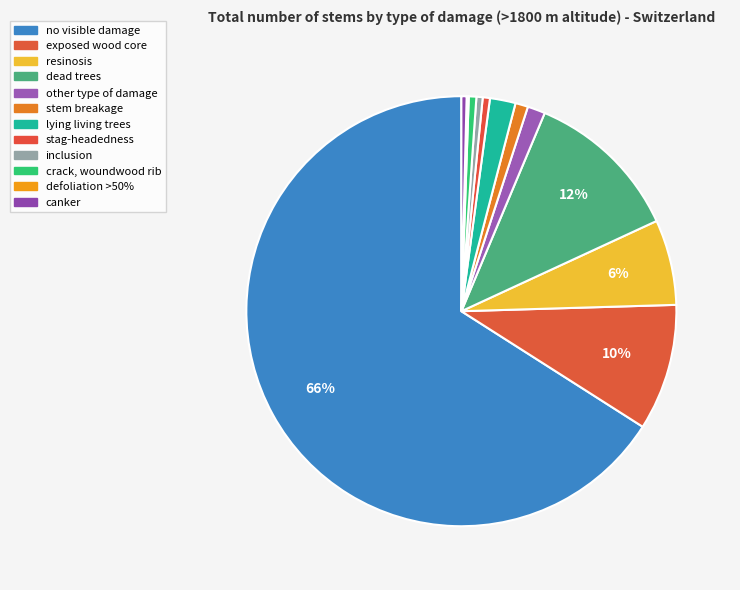

What percentage do other type of damage and crack, woundwood rib together represent?

1.9%